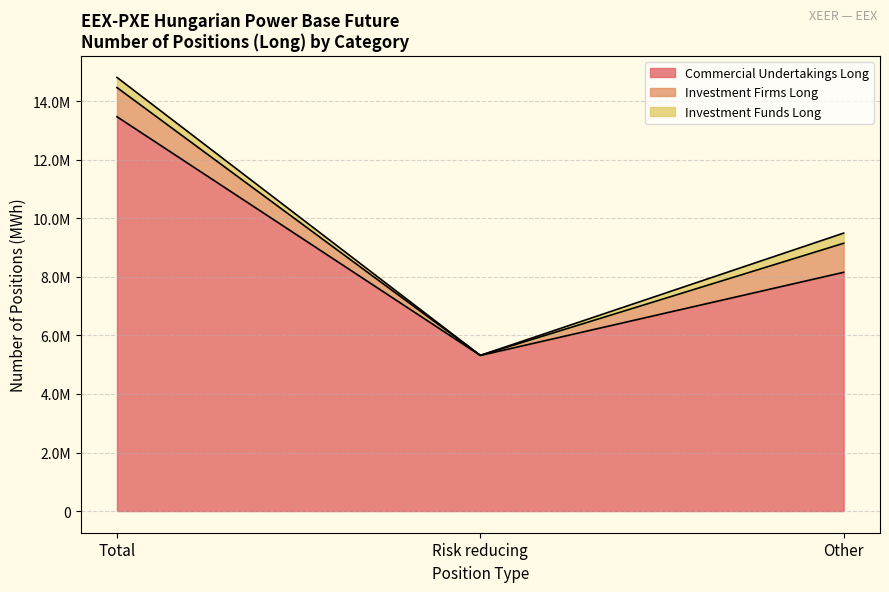

Which category has the lowest value across all series?

Risk reducing